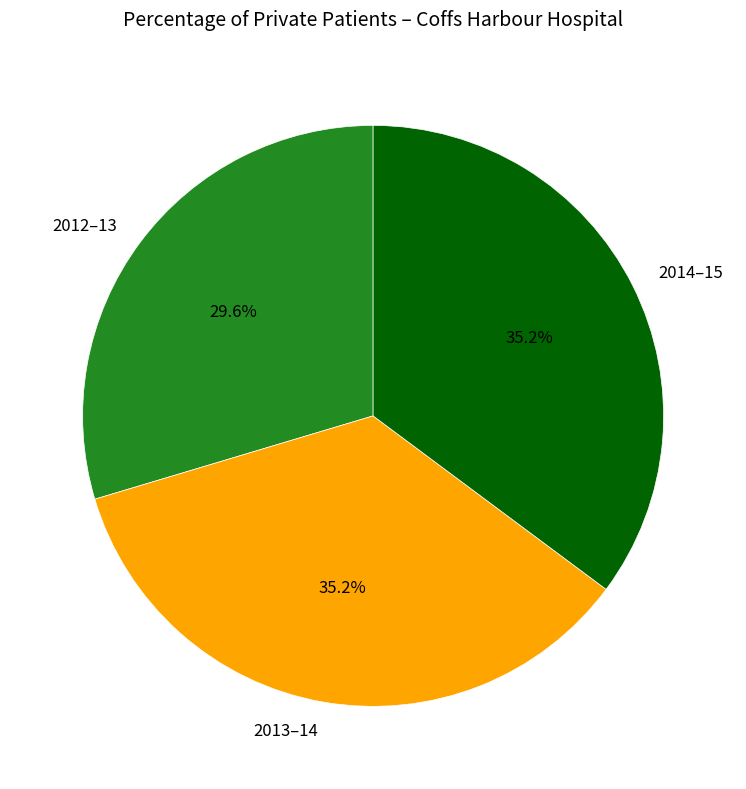

How many segments does this pie chart have?

3